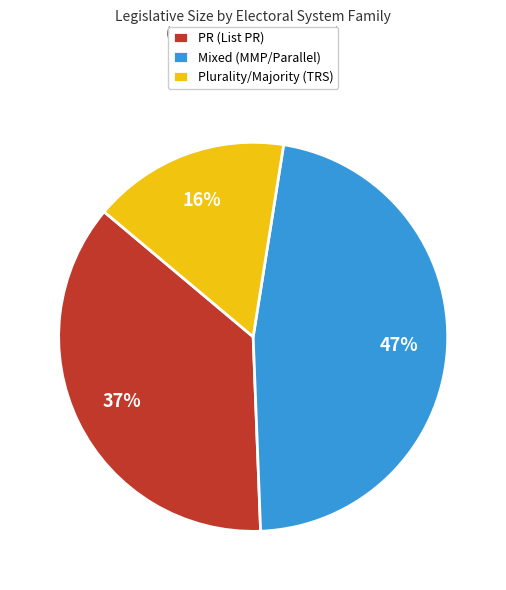

Is it true that Mixed (MMP/Parallel) is 47% of the pie?

True